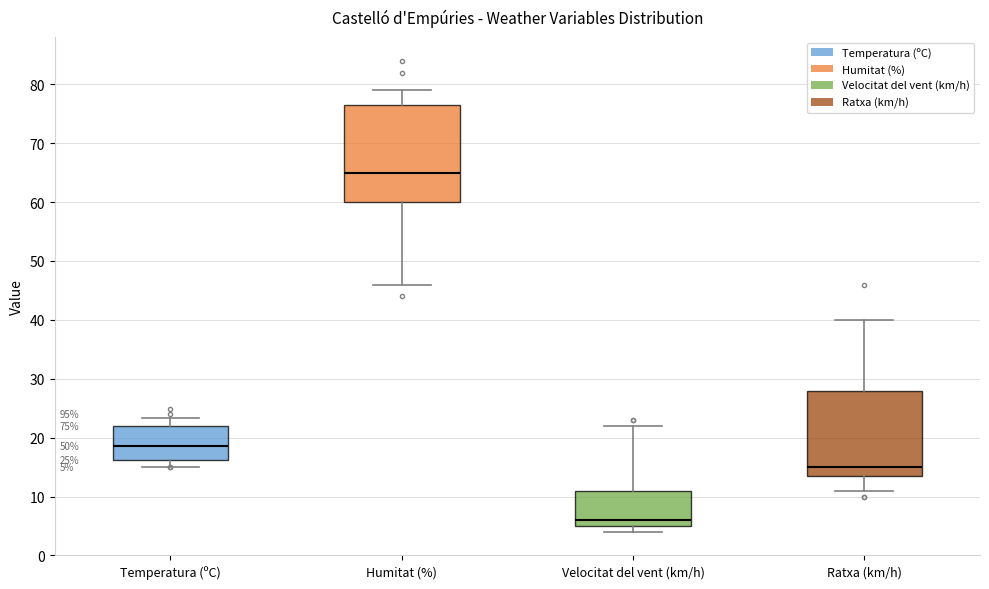

Which box's median line is the lowest?

Velocitat del vent (km/h)